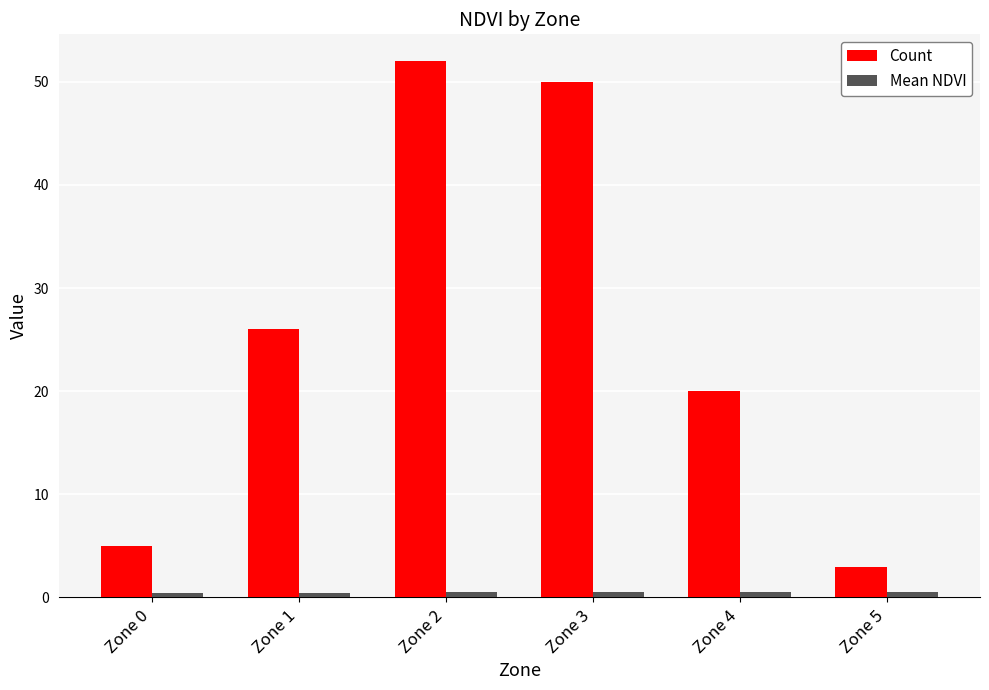

What is the value of the Count bar at the 3rd from the left?

52.0